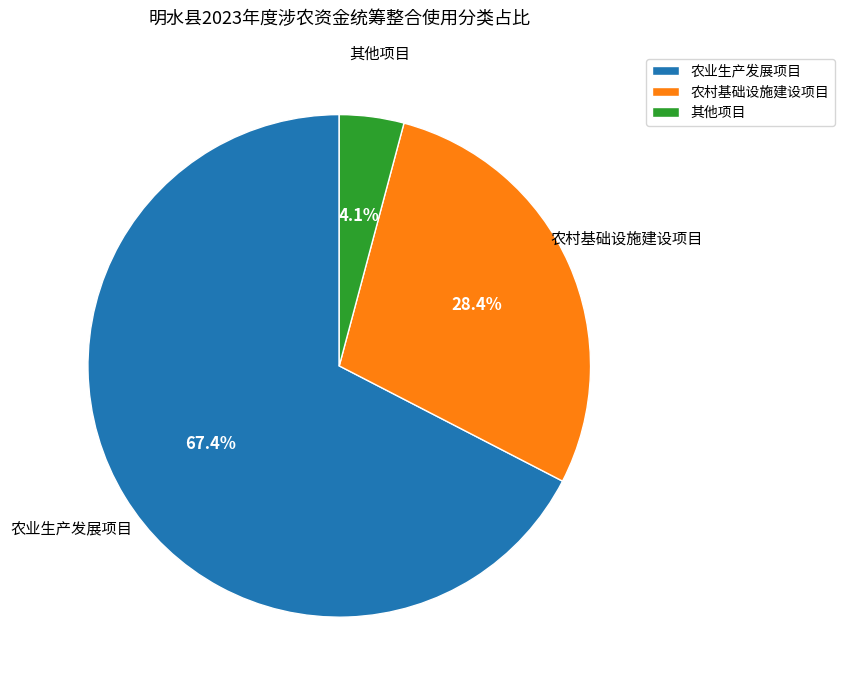

What percentage is the 农业生产发展项目 slice, to the nearest percent?

67%